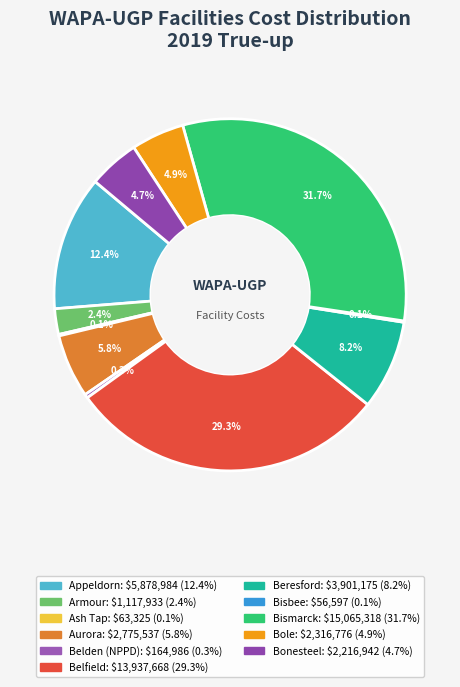

How many segments does this pie chart have?

11